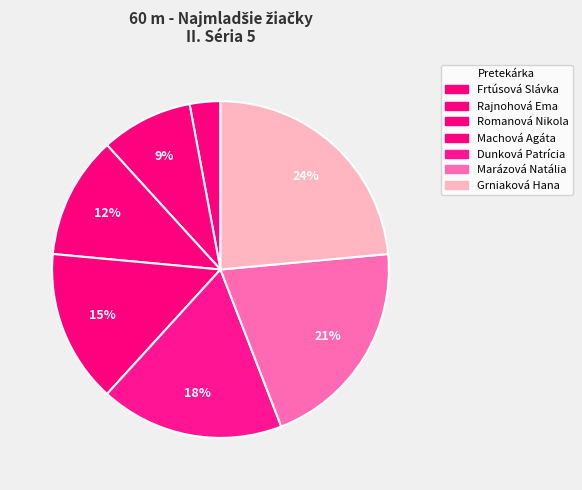

Is Dunková Patrícia the majority of the pie?

No